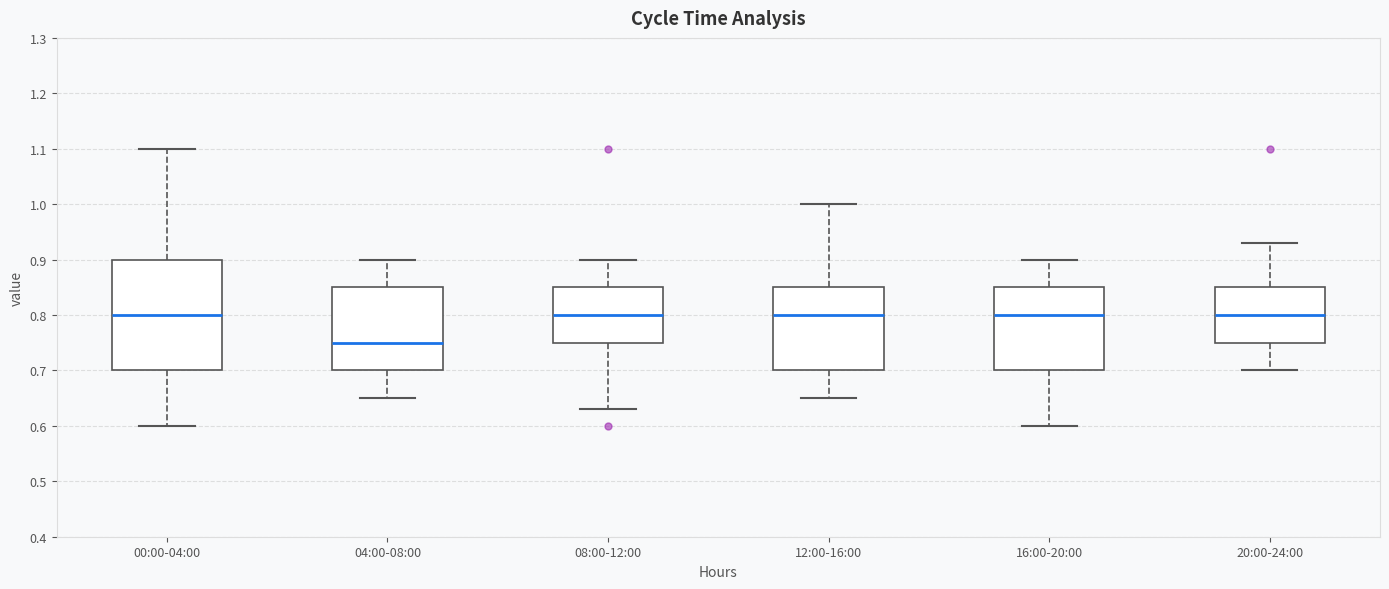

Comparing the boxes themselves (not the whiskers), which one is the tallest?

00:00-04:00